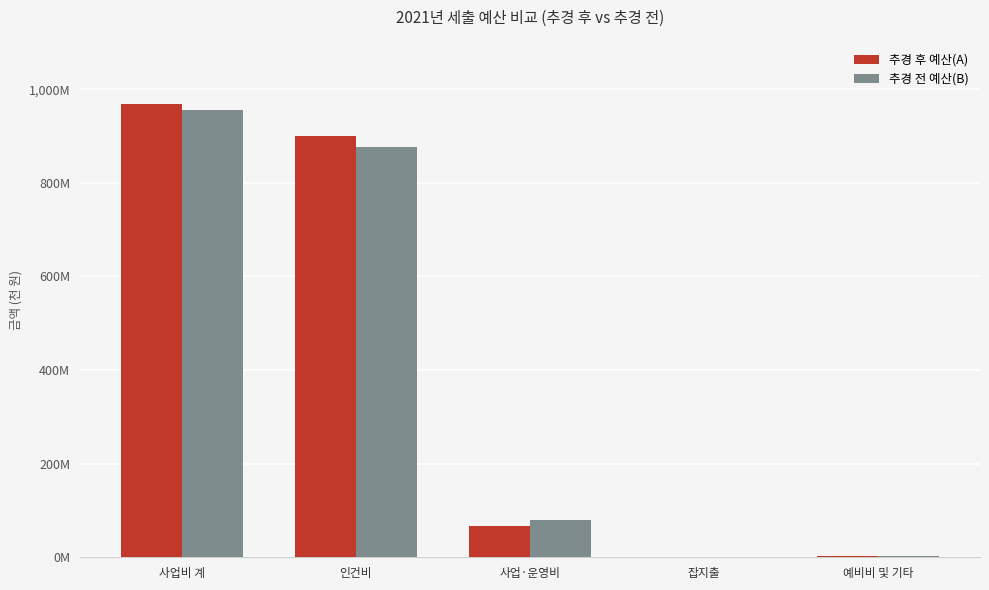

What is the smallest value displayed?

20000